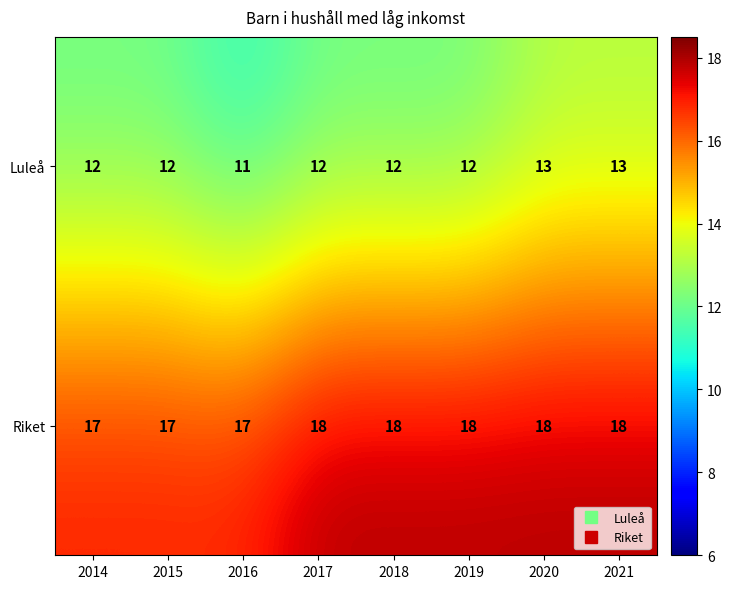

The value of Luleå at 2014 is 12. True or false?

True